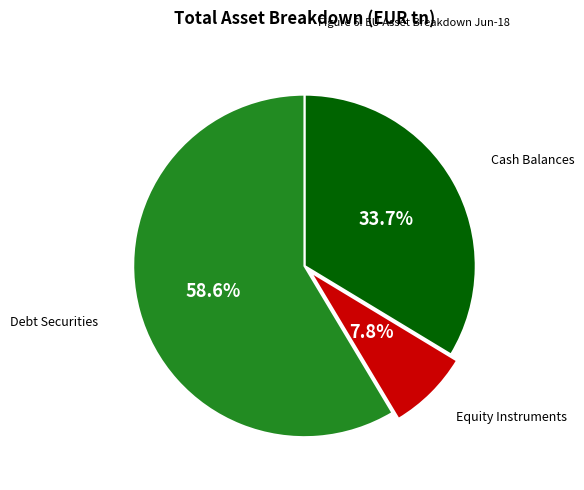

Is there any slice that represents more than half of the pie?

Yes